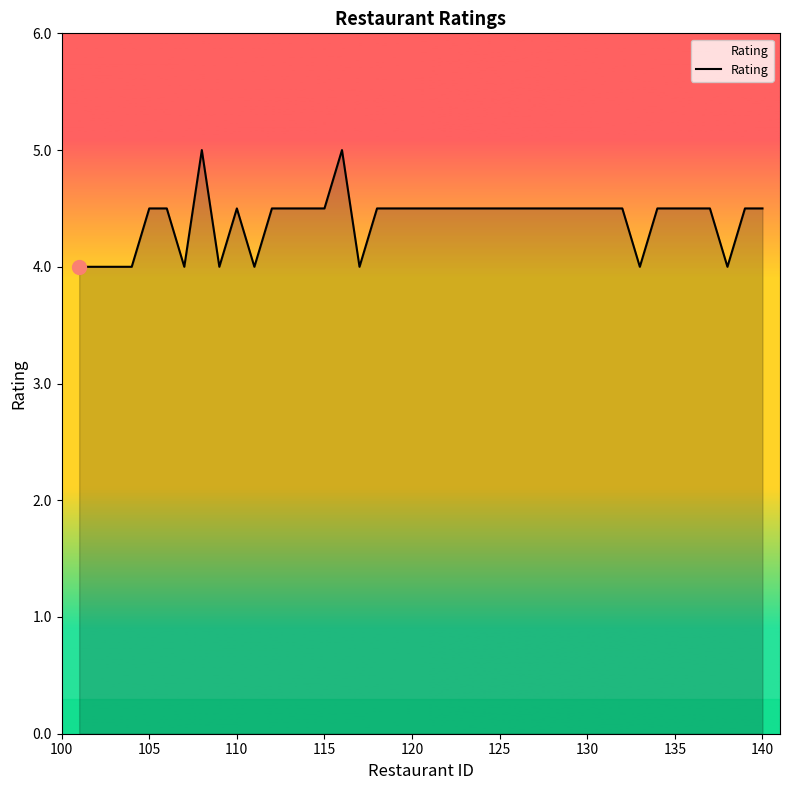

What is the maximum value shown in the chart?

5.0